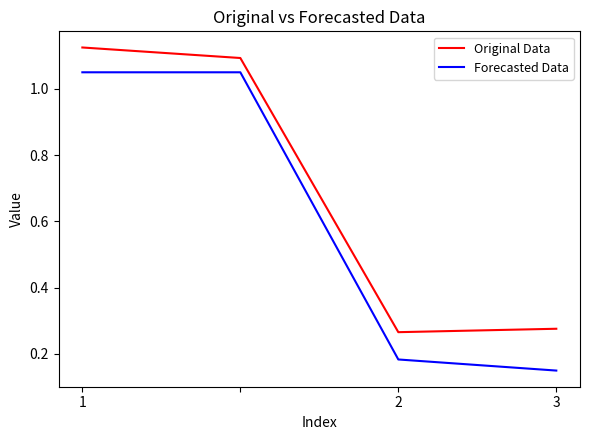

List the series in order of their overall mean, highest first.

Original Data, Forecasted Data